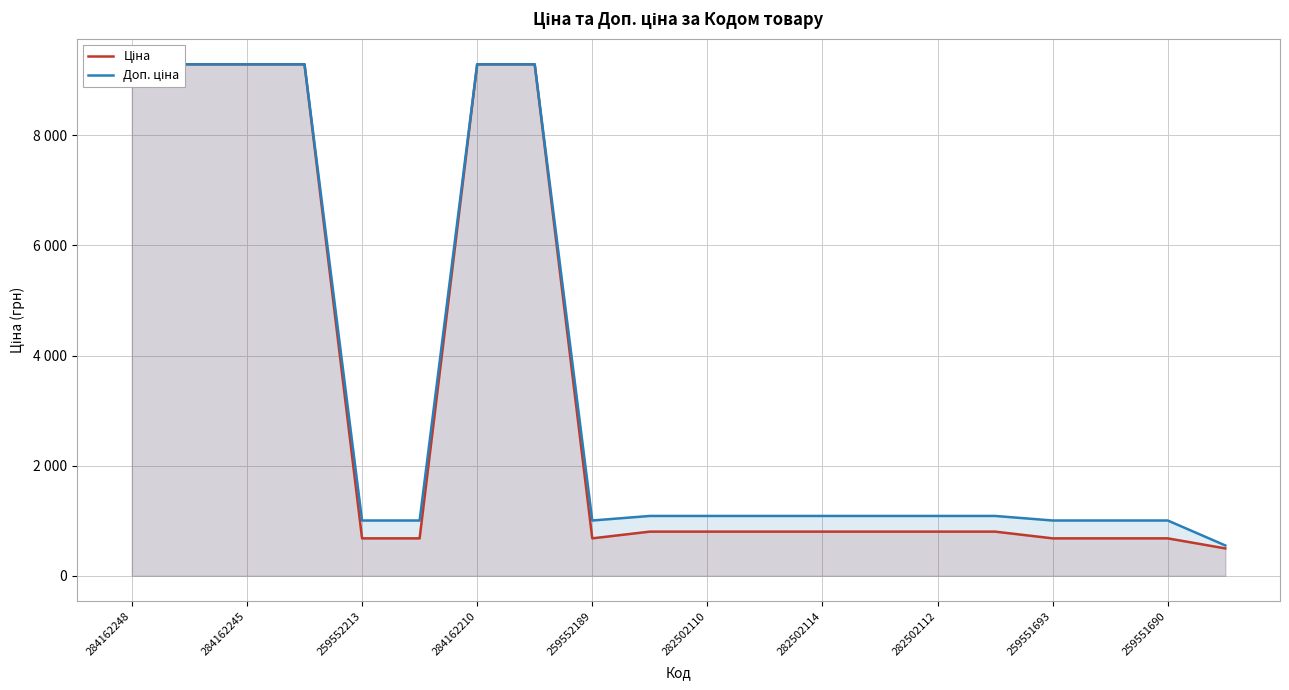

Which series has the widest spread of values?

Ціна